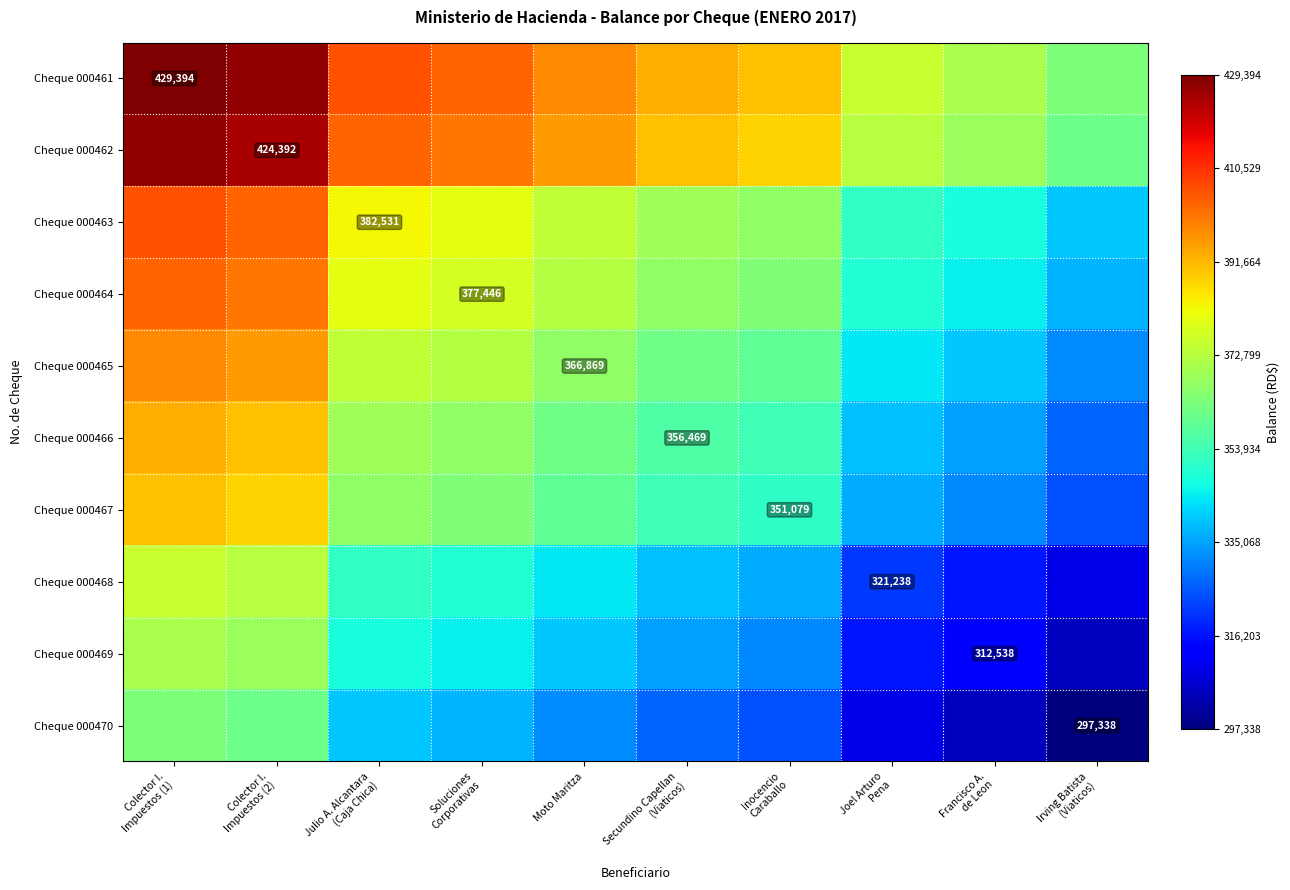

Between Colector I. Impuestos (2) and Francisco A. de Leon, which series saw the biggest shift?

Cheque 000461